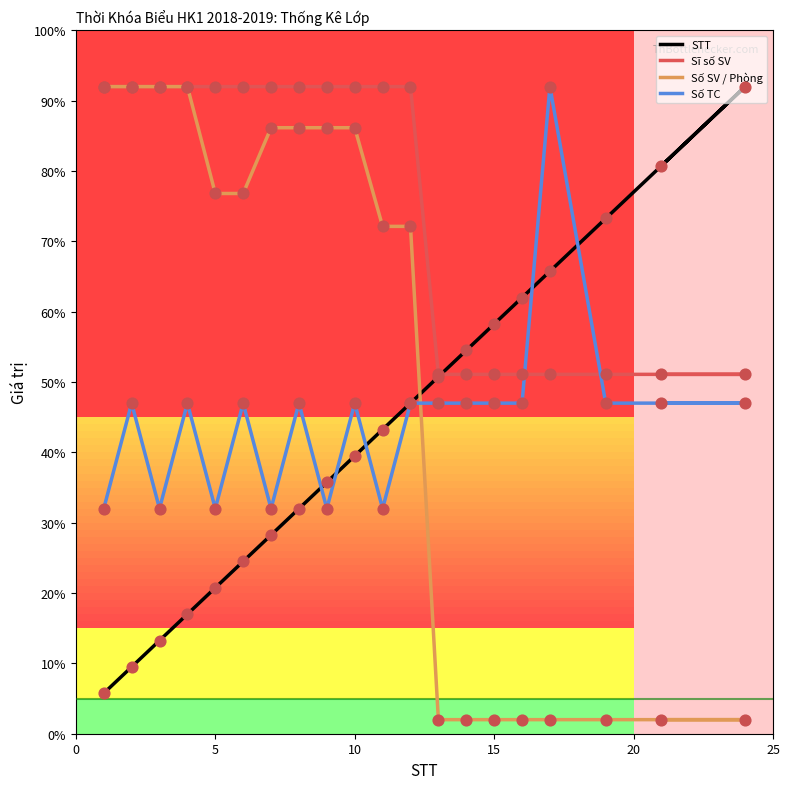

Which series has the largest total across all categories?

Sĩ số SV